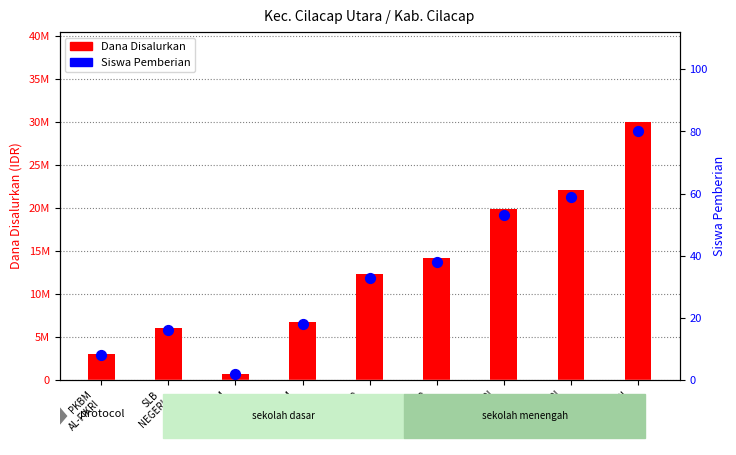

What is the total value across all series at SMP NEGERI
5?

19875053